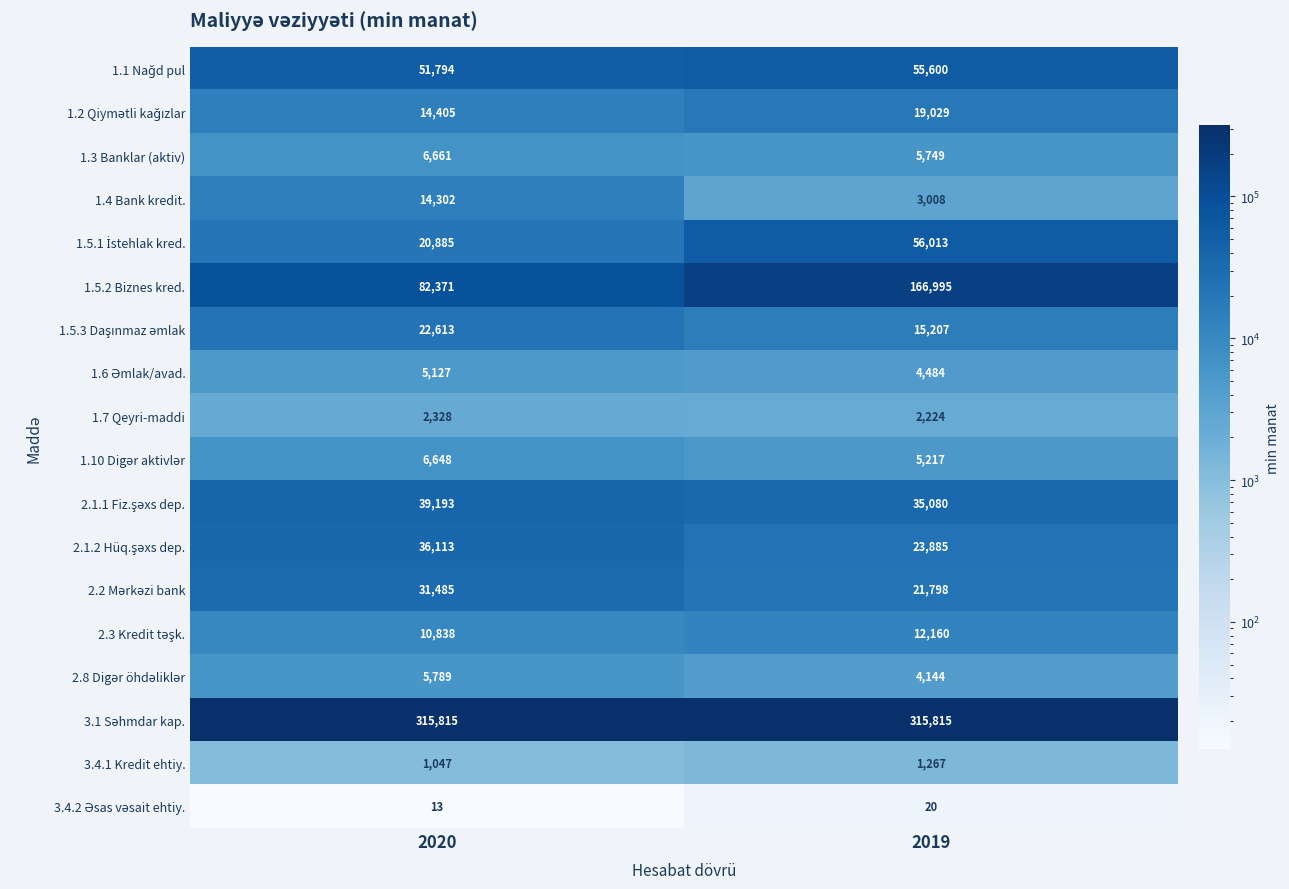

The value of 1.4 Bank kredit. at 2020 is 14302. True or false?

True